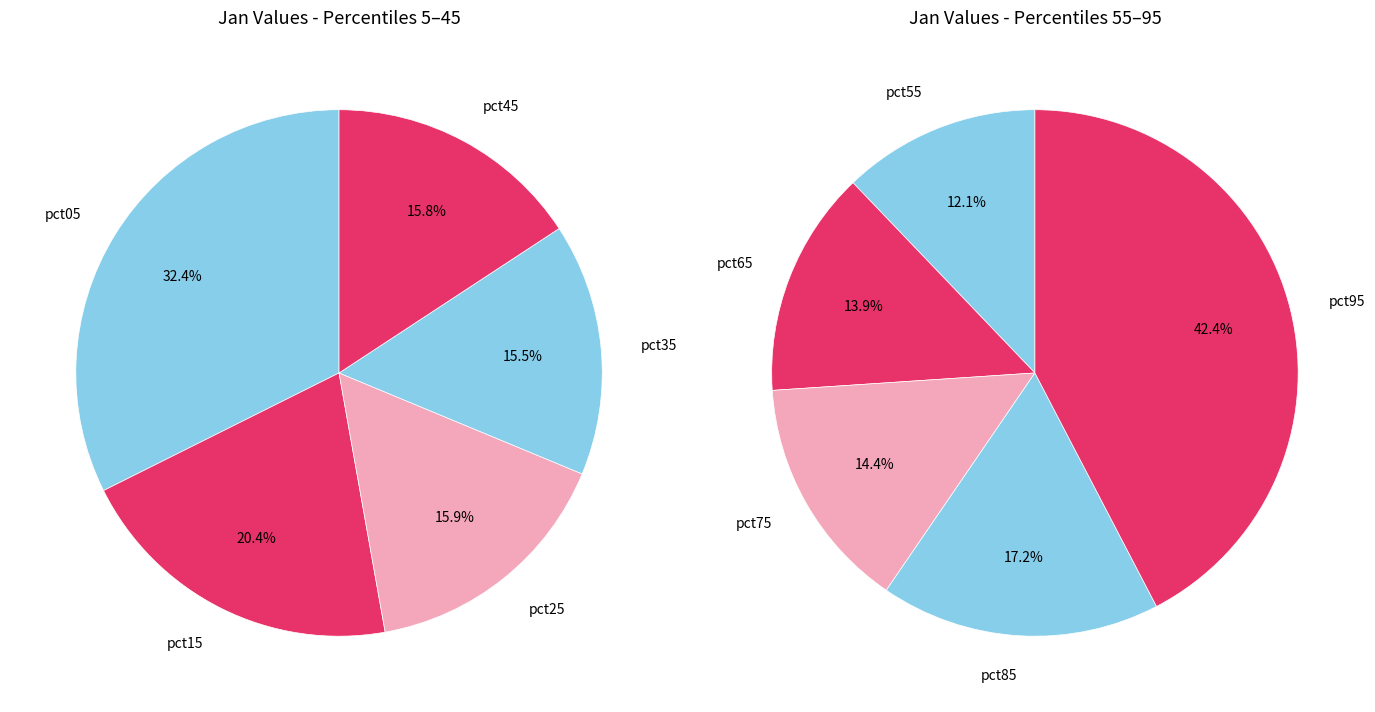

Is there any slice that represents more than half of the pie?

No